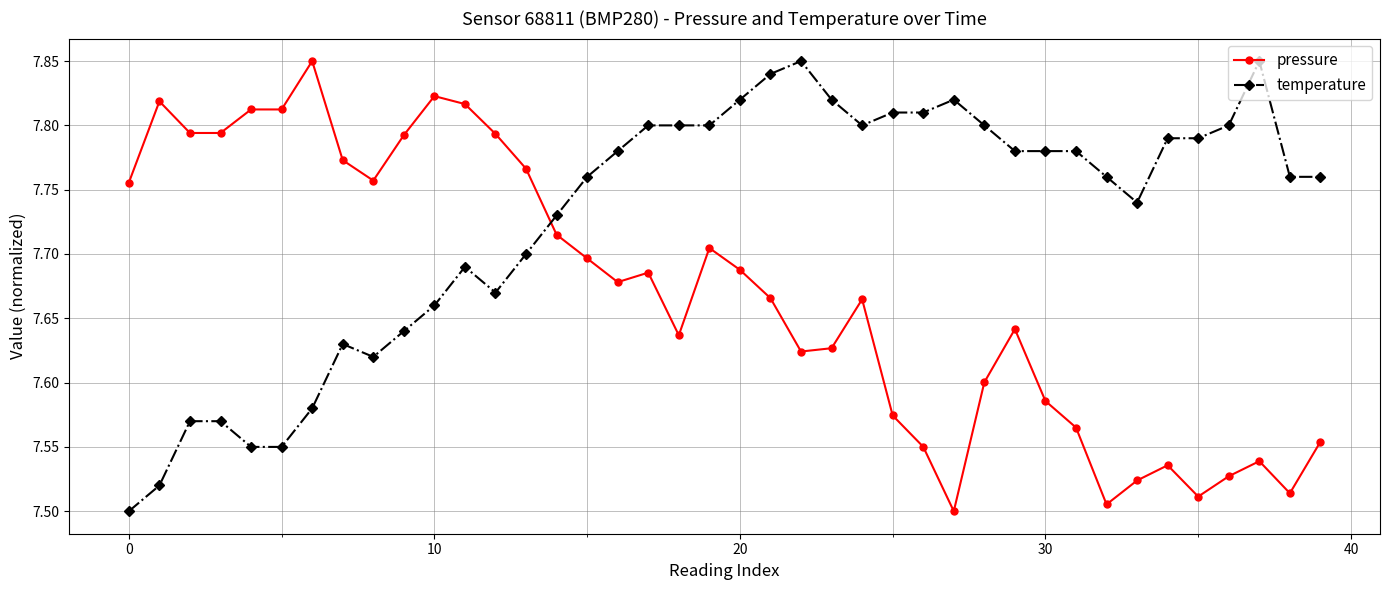

Which series has the largest total across all categories?

temperature